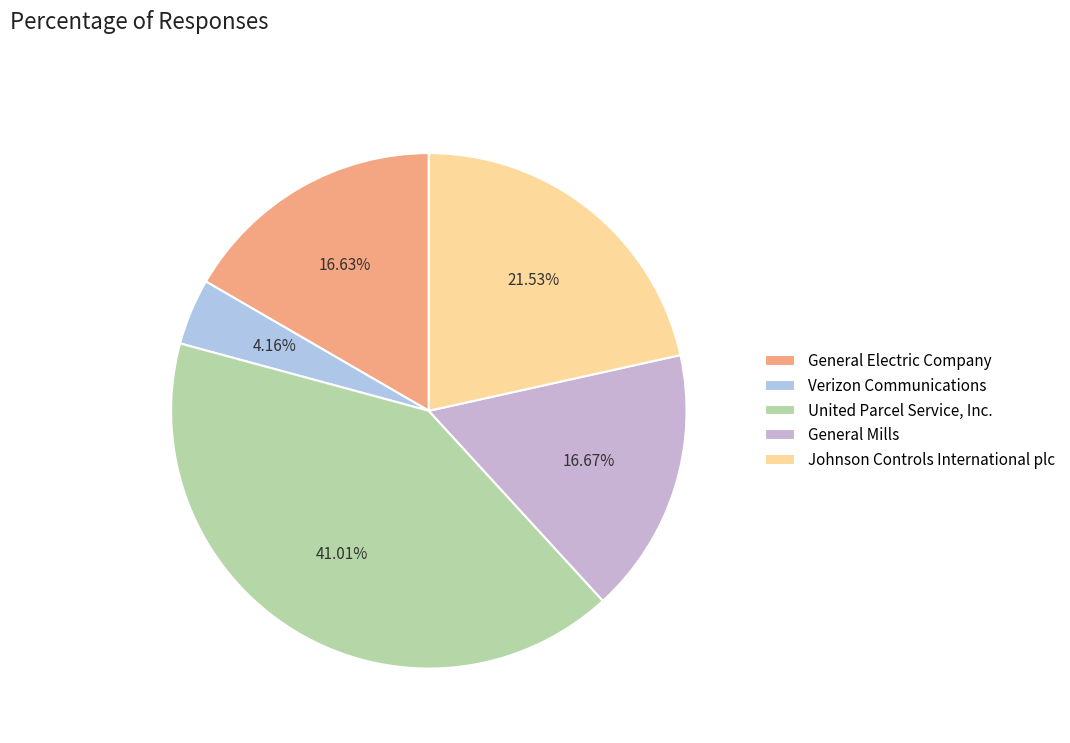

What is the smallest slice in the pie chart?

Verizon Communications